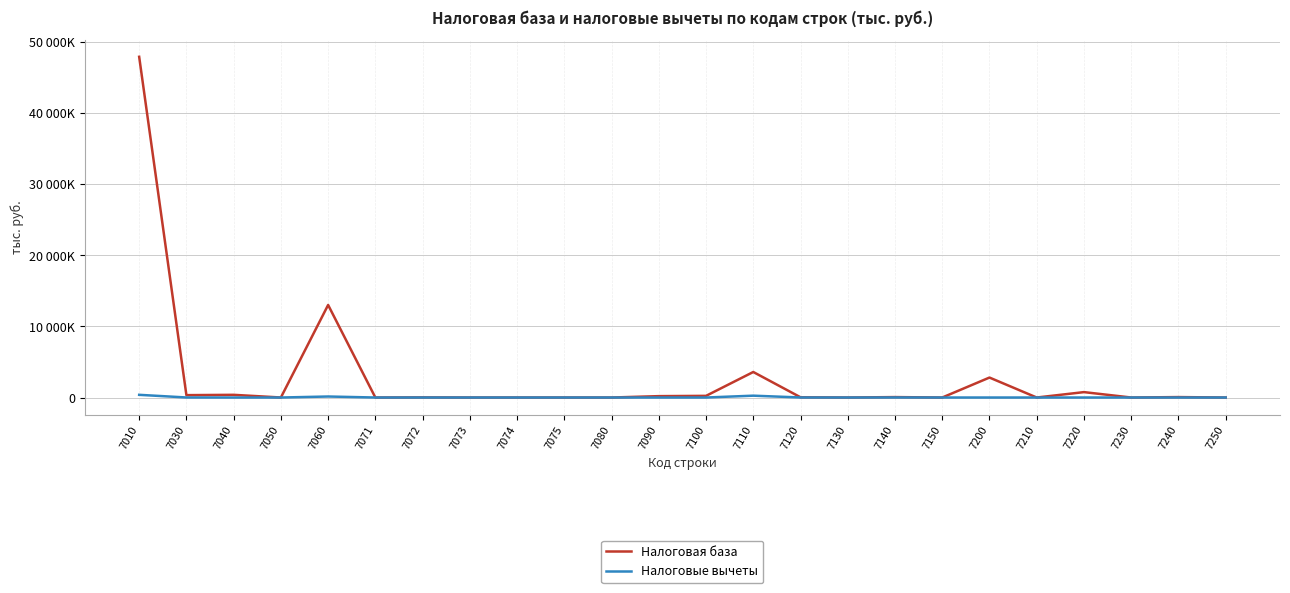

Rank the series by their maximum value, from lowest to highest.

Налоговые вычеты, Налоговая база